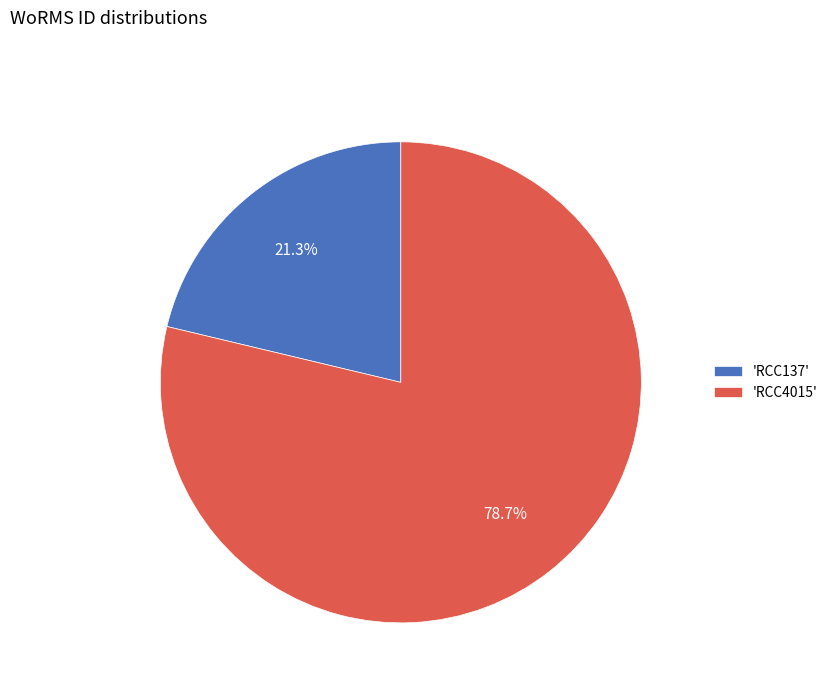

What is the ratio of the value at 'RCC4015' to the value at 'RCC137'?

3.7